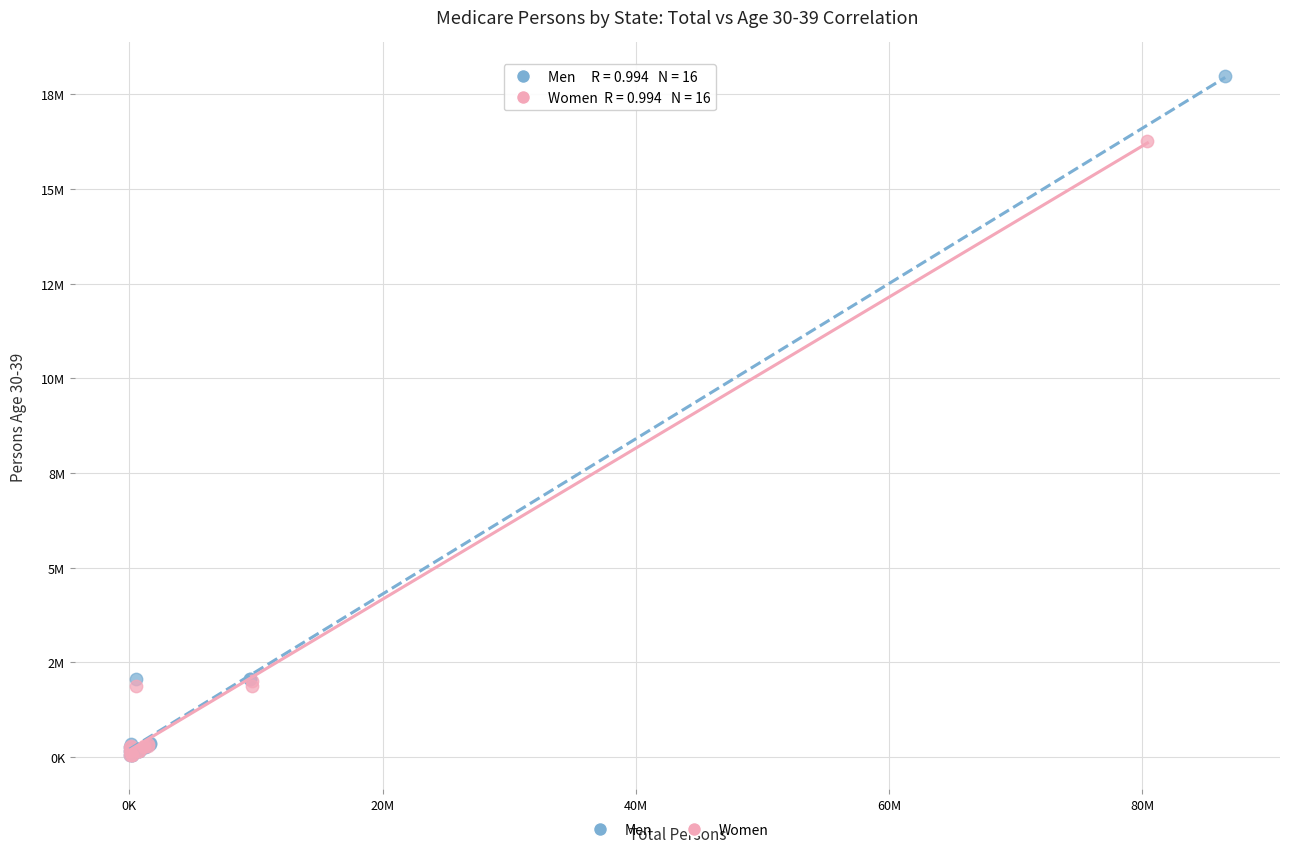

What are all the series names shown in the legend?

Men, Women